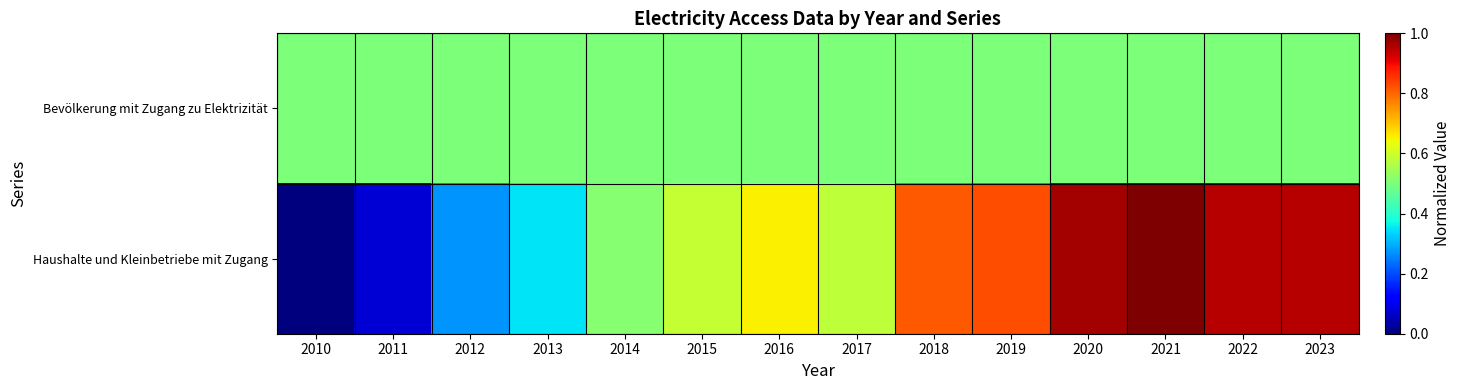

List the series in order of their peak value, lowest first.

Bevölkerung mit Zugang zu Elektrizität, Haushalte und Kleinbetriebe mit Zugang